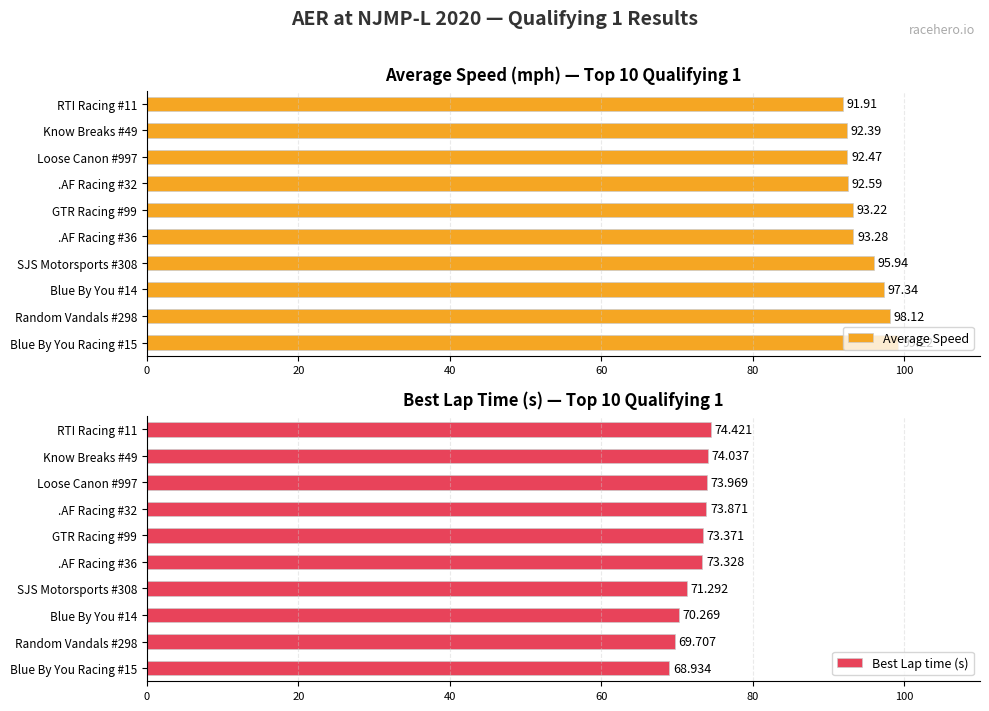

What is the difference between the maximum and minimum values in the Best Lap time (s) series?

5.5